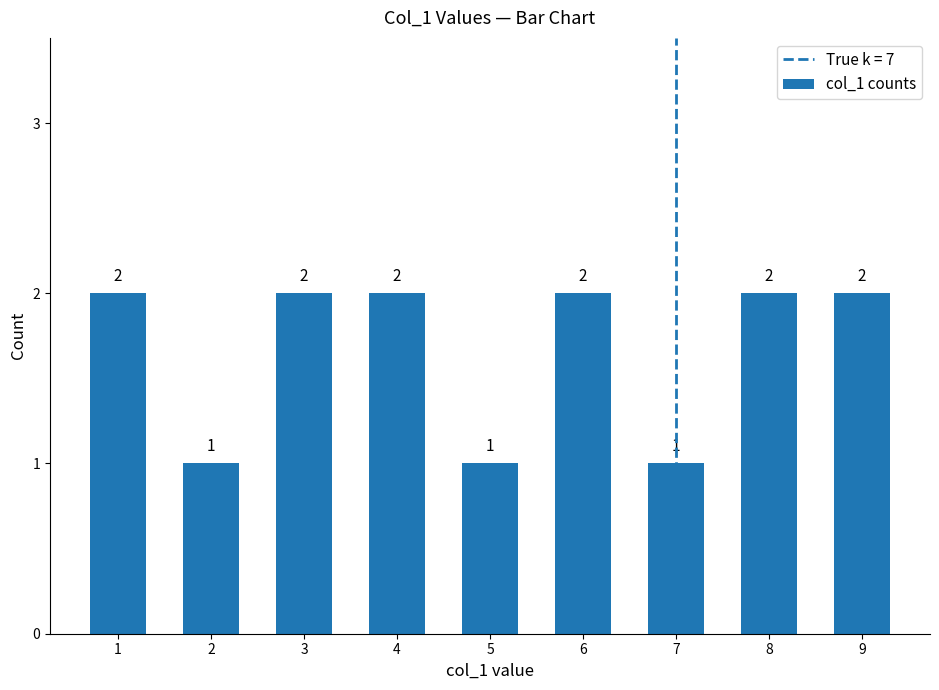

What is the sum of the values at 5 and 8?

3